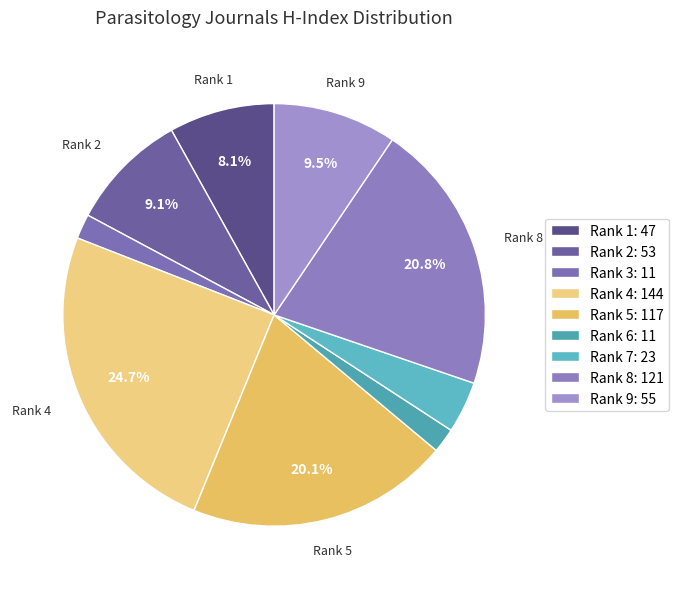

Count the number of slices in the pie.

9